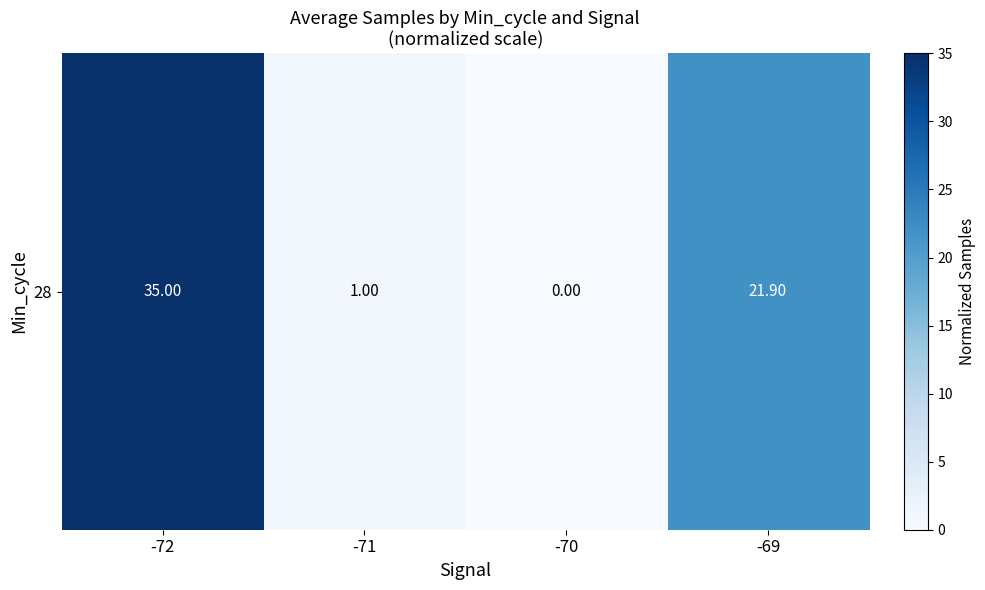

What is the maximum value shown in the chart?

35.0